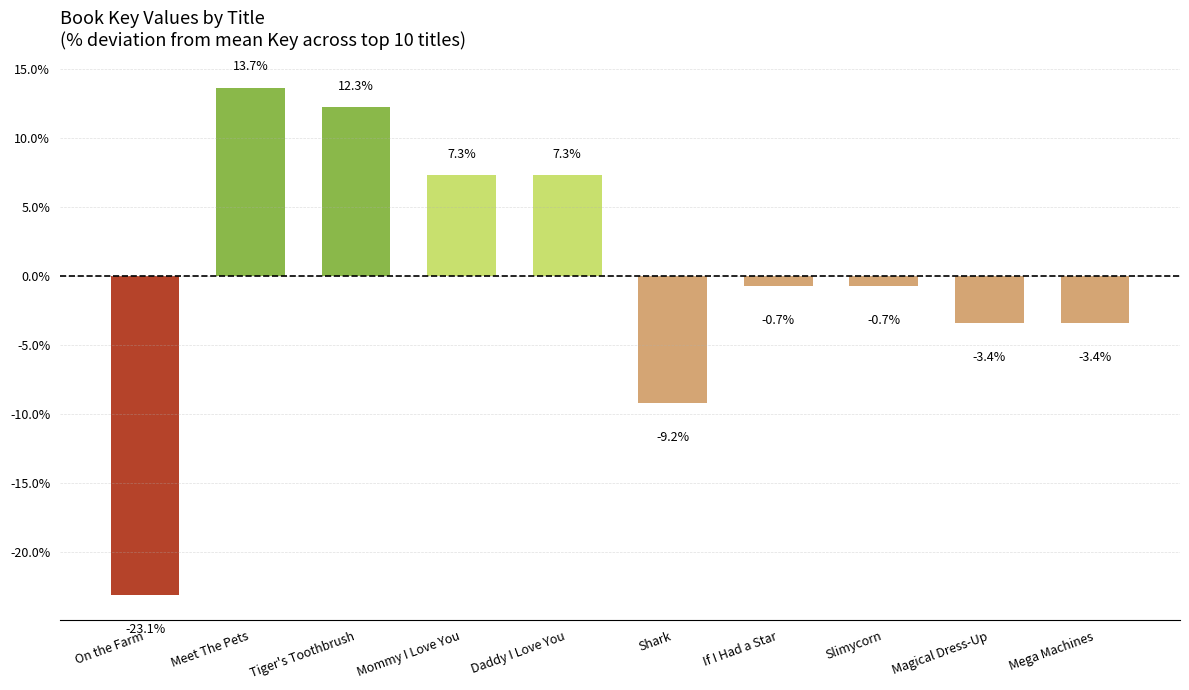

What is the difference between the maximum and minimum values?

36.8